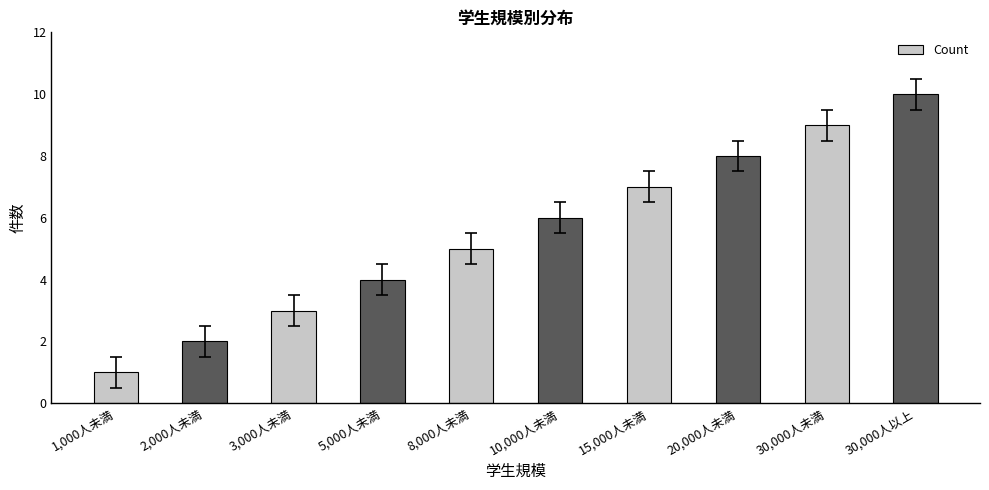

Reading left to right, extract all data points from this chart.

1,000人未満=1	2,000人未満=2	3,000人未満=3	5,000人未満=4	8,000人未満=5	10,000人未満=6	15,000人未満=7	20,000人未満=8	30,000人未満=9	30,000人以上=10